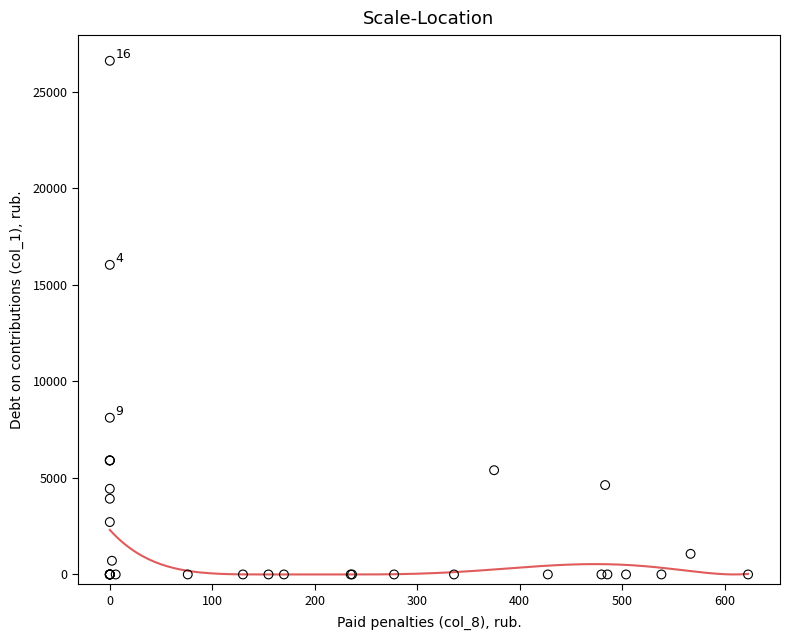

What Y value in the scatter plot is closest to 13294?

16026.9